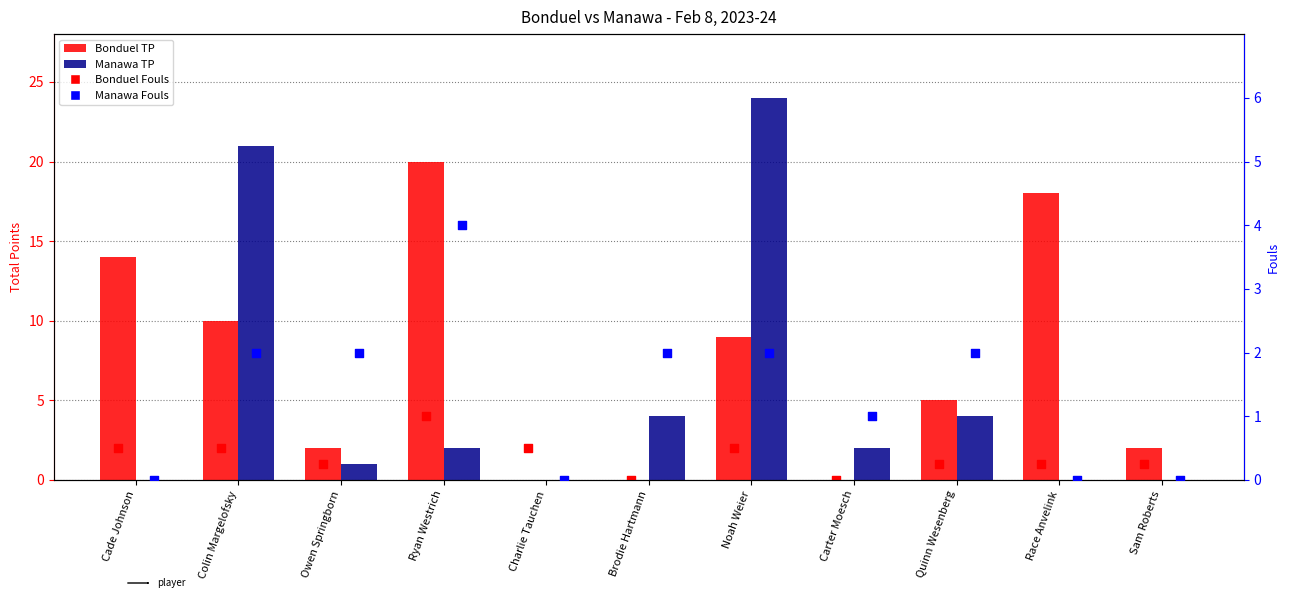

Is the value of Manawa Fouls at Race Anvelink greater than the value of Manawa TP at Colin Margelofsky?

No